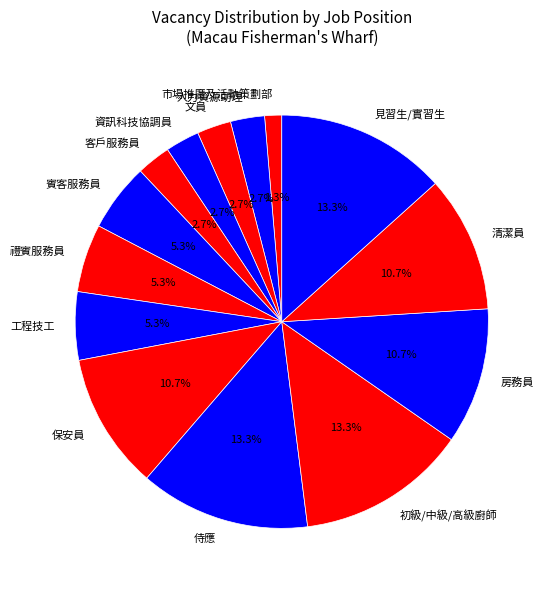

Is there a majority slice in this chart?

No